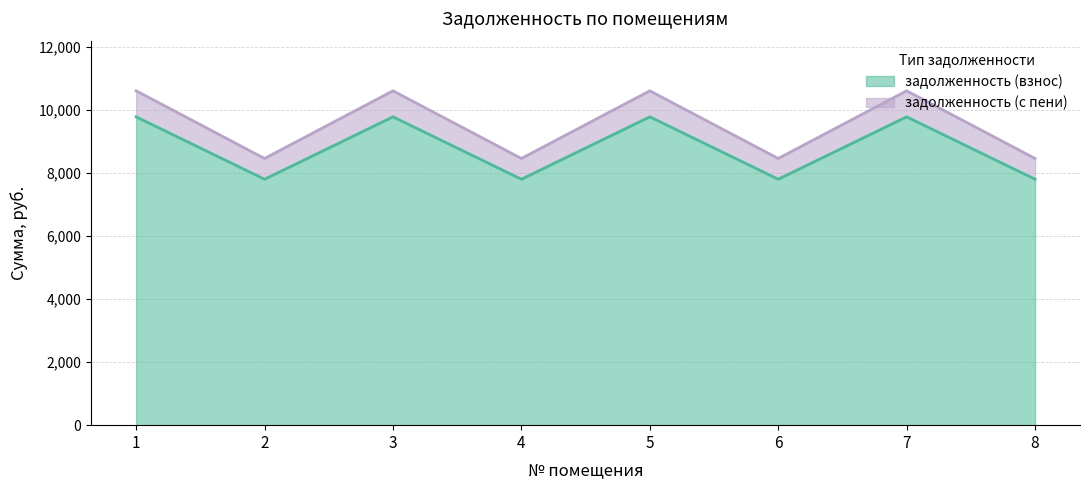

What is the spread (max minus min) of values at 8?

657.7